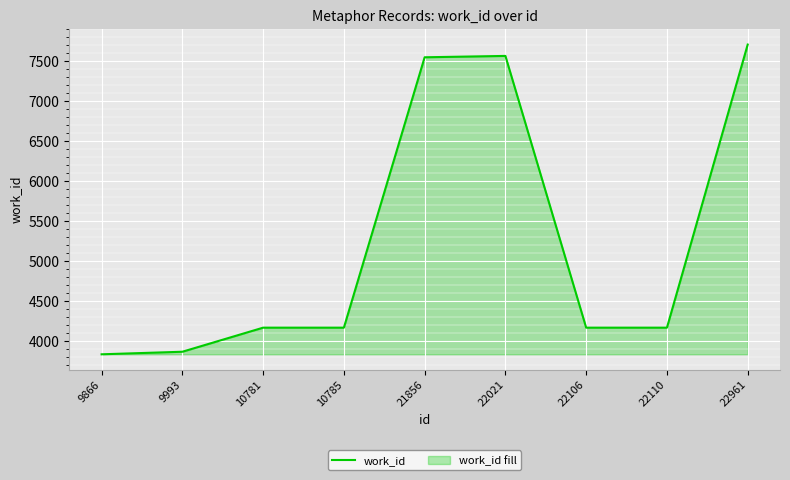

The chart shows a value of 979 at 10781. True or false?

False